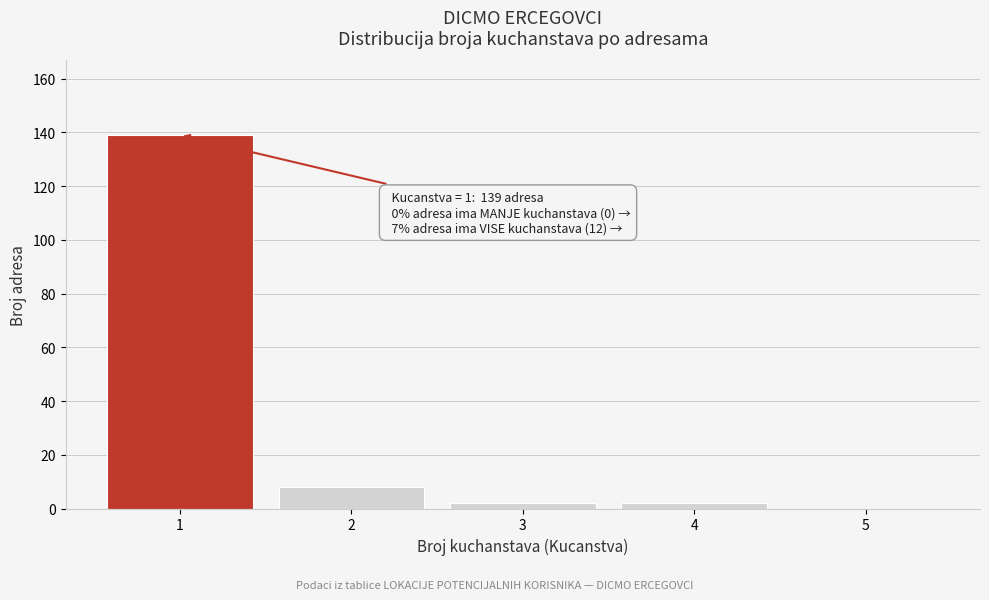

Reading right to left, what are all the values shown in this chart?

5=0	4=2	3=2	2=8	1=139